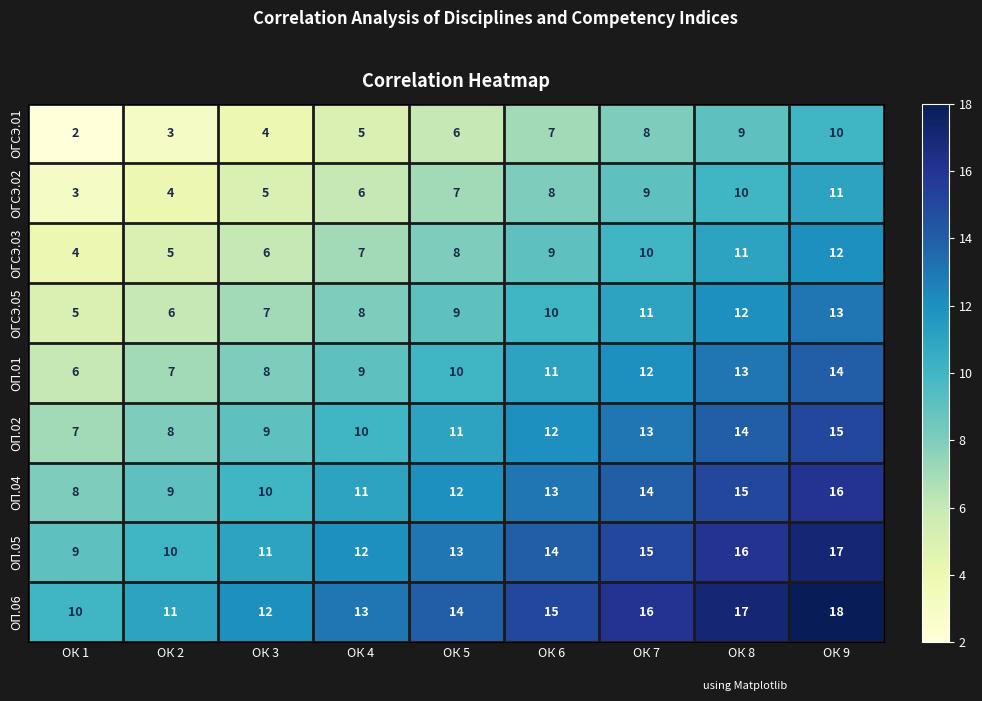

At which label is ОГСЭ.02 closest to 7?

ОК 5